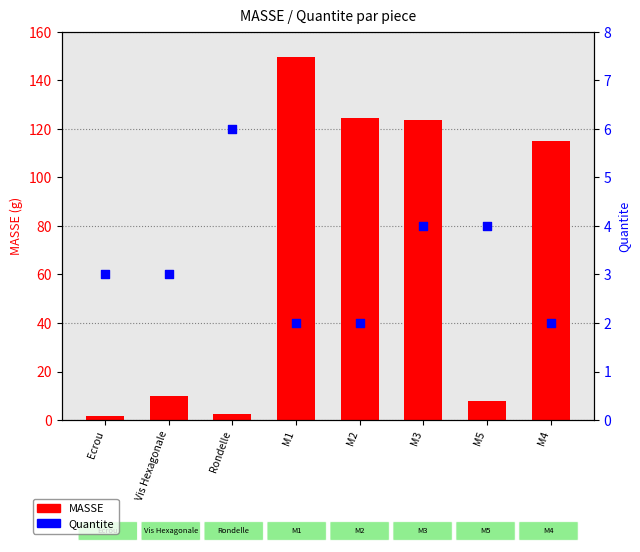

Which series reaches the maximum Y coordinate?

MASSE